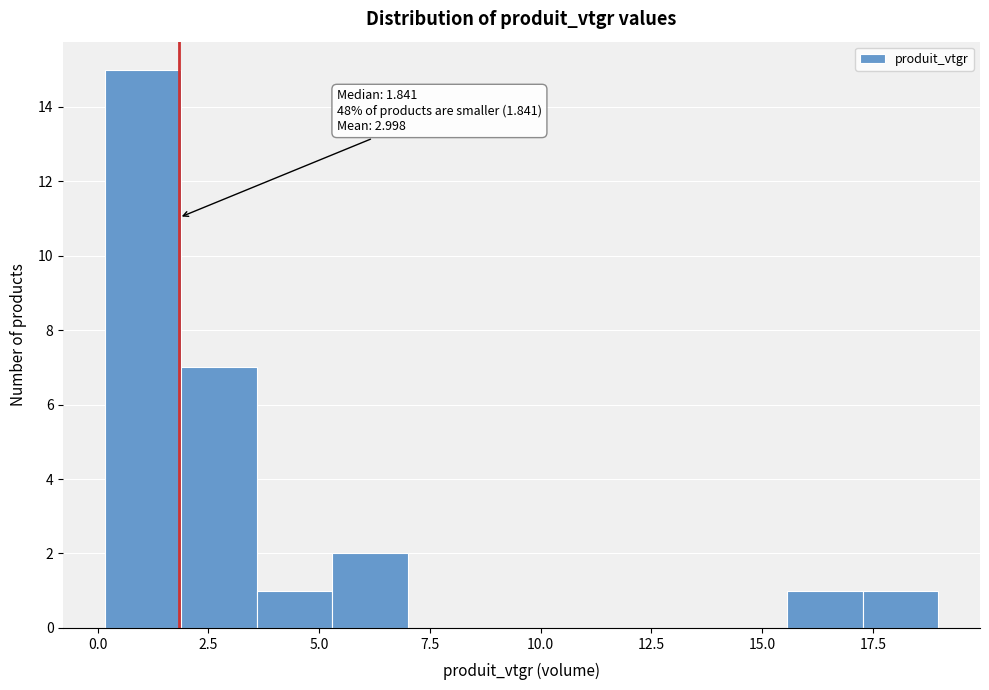

Read against the x-axis, roughly where is the centre of the tallest bar?

1.0